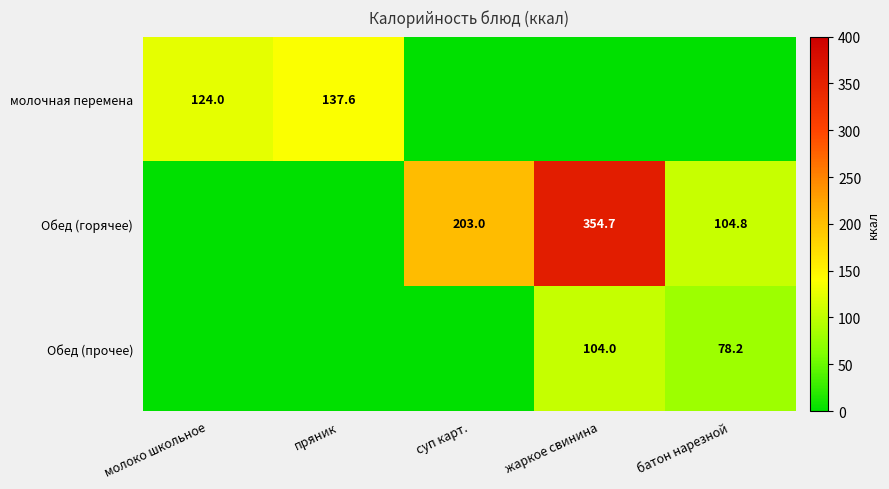

The молочная перемена series shows 78.7 at пряник. True or false?

False